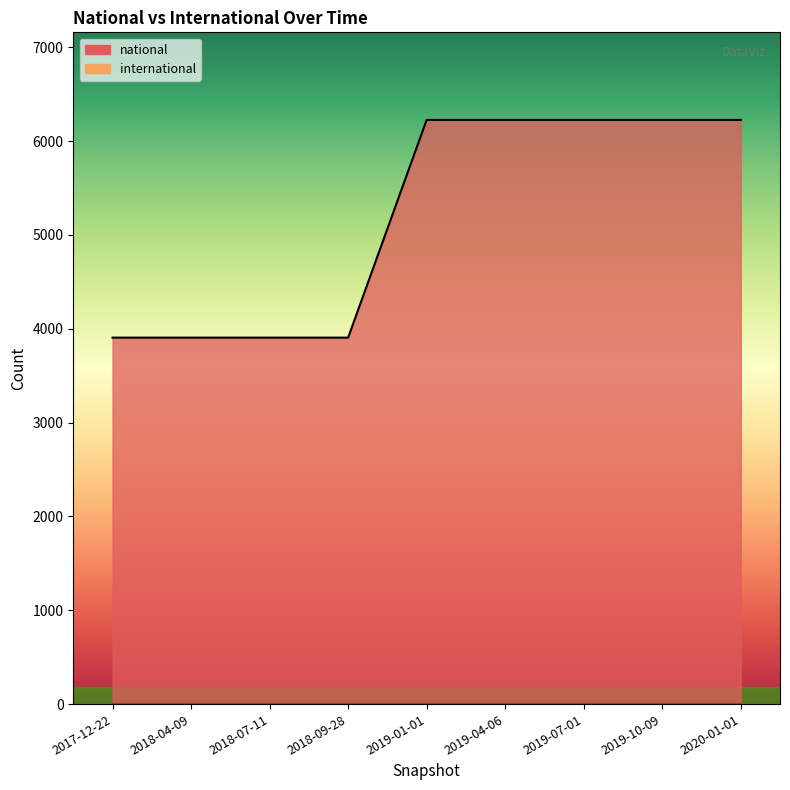

What position from the right is 2019-01-01?

5